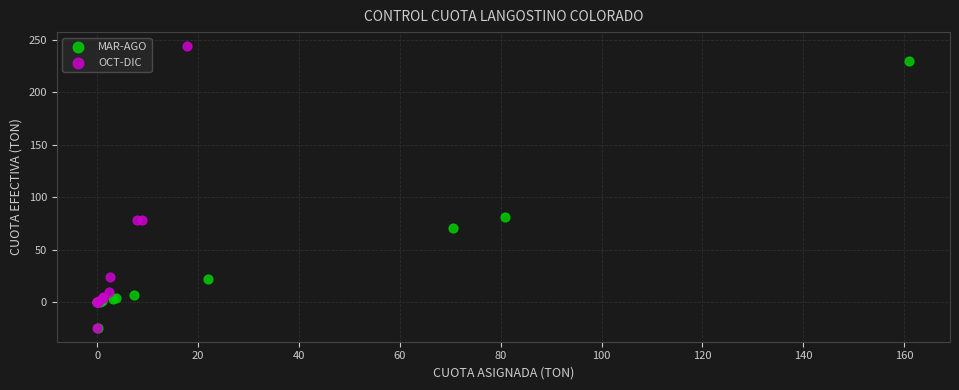

What are all the series names shown in the legend?

MAR-AGO, OCT-DIC